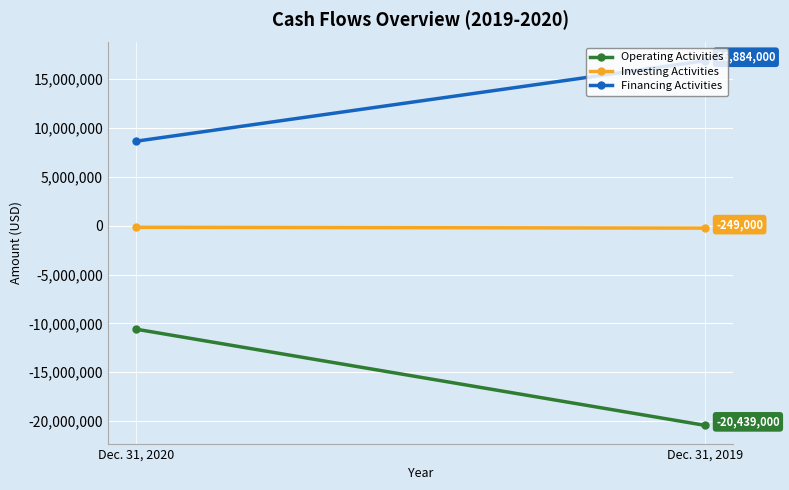

Between Dec. 31, 2020 and Dec. 31, 2019, which series saw the biggest shift?

Operating Activities